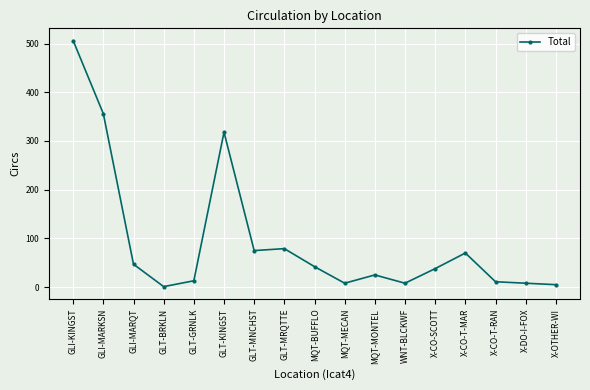

What is the difference between the values at X-CO-T-MAR and GLI-MARQT?

23